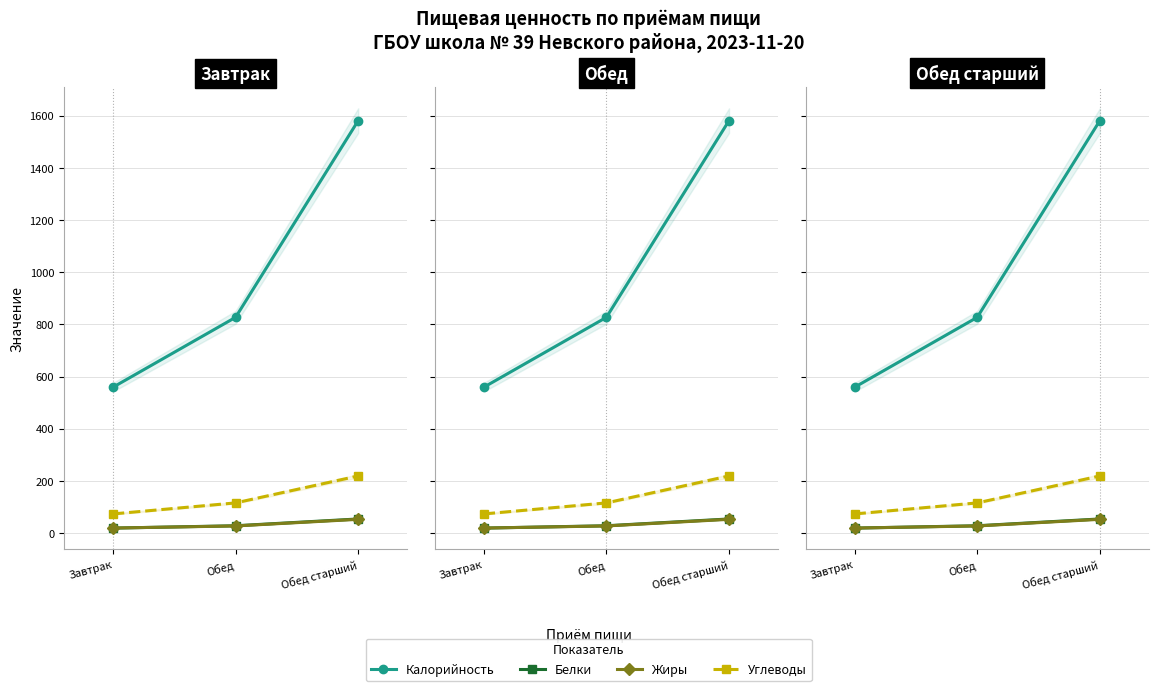

True or false: Калорийность has a value of 559.0 at Завтрак.

True